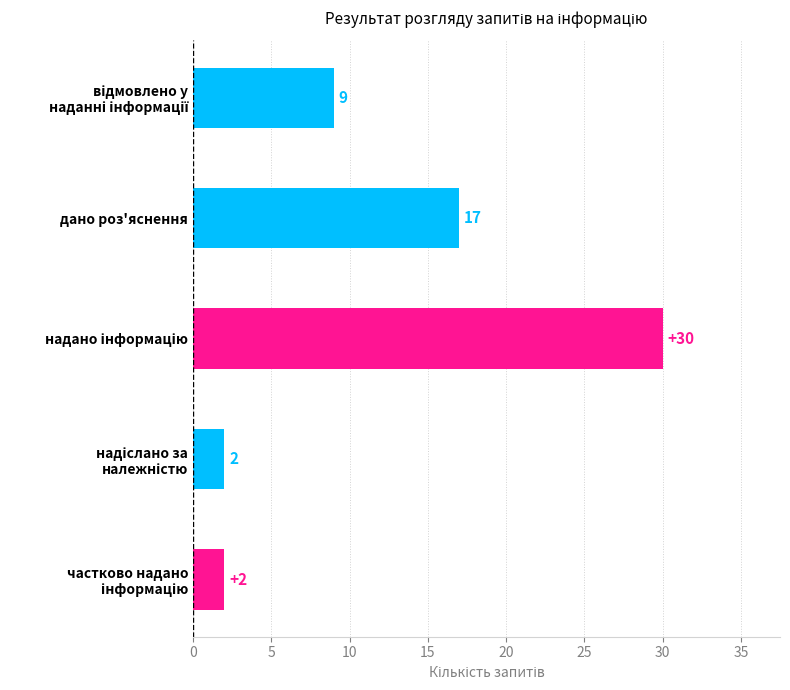

What is the sum of all values?

60